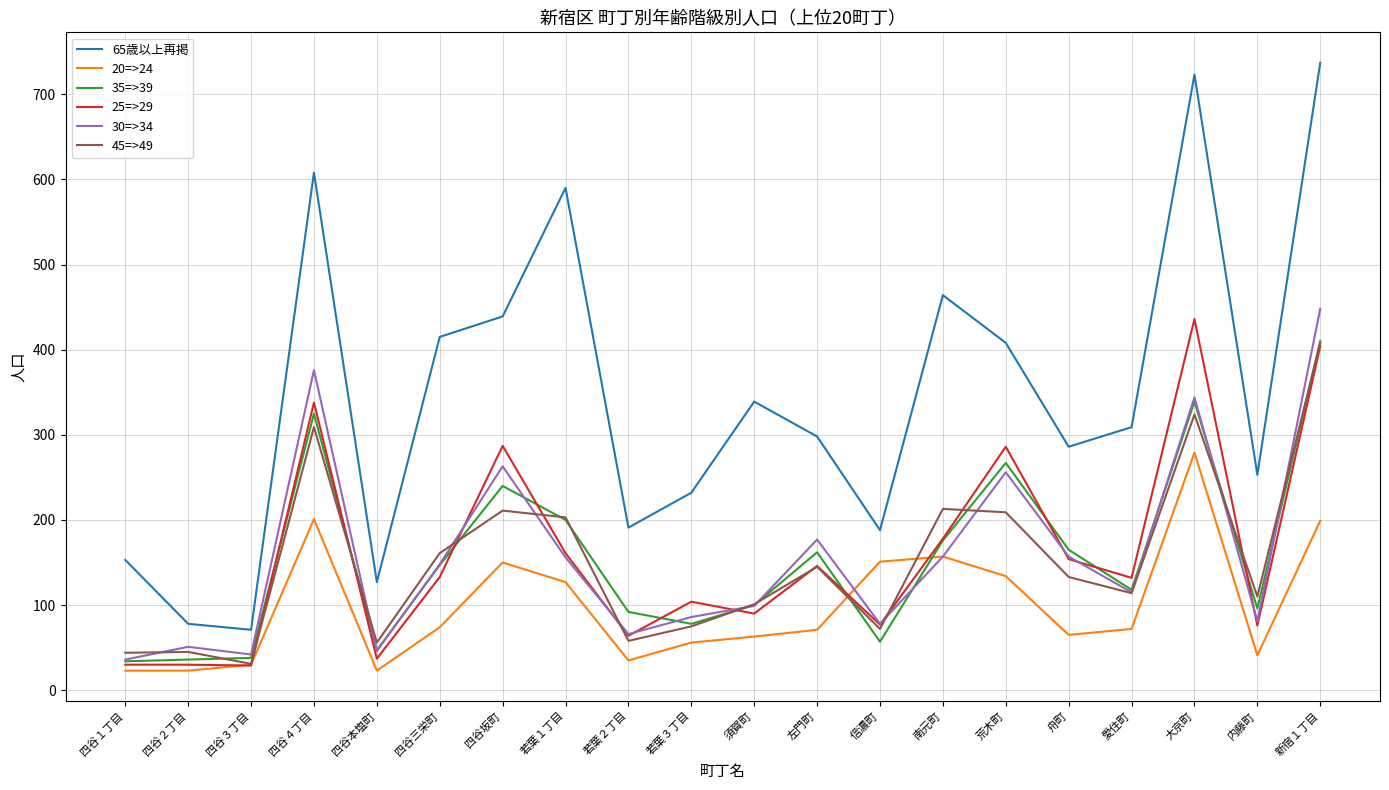

What is the total value across all series at 四谷３丁目?

241